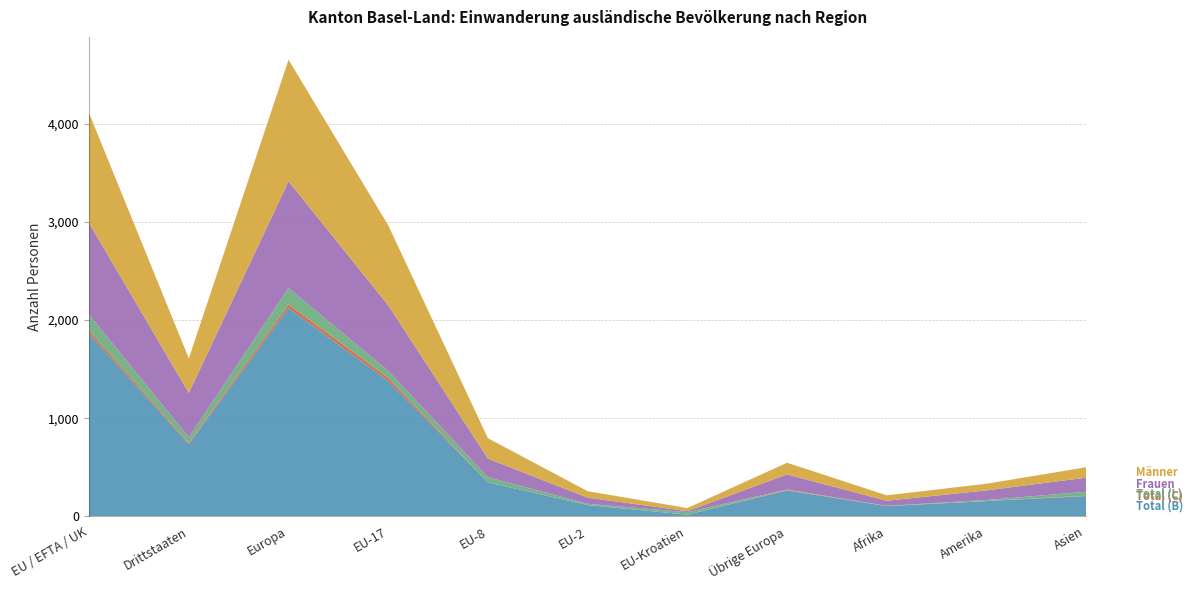

Reading left to right, extract all data points from this chart.

Total (B): EU / EFTA / UK=1859	Drittstaaten=736	Europa=2122	EU-17=1380	EU-8=346	EU-2=114	EU-Kroatien=17	Übrige Europa=263	Afrika=104	Amerika=155	Asien=206
Total (C): EU / EFTA / UK=32	Drittstaaten=12	Europa=37	EU-17=31	EU-8=0	EU-2=1	EU-Kroatien=0	Übrige Europa=5	Afrika=1	Amerika=1	Asien=4
Total (L): EU / EFTA / UK=163	Drittstaaten=57	Europa=168	EU-17=72	EU-8=52	EU-2=13	EU-Kroatien=25	Übrige Europa=5	Afrika=2	Amerika=10	Asien=40
Frauen: EU / EFTA / UK=934	Drittstaaten=452	Europa=1088	EU-17=668	EU-8=190	EU-2=62	EU-Kroatien=11	Übrige Europa=154	Afrika=52	Amerika=98	Asien=144
Männer: EU / EFTA / UK=1120	Drittstaaten=353	Europa=1239	EU-17=815	EU-8=208	EU-2=66	EU-Kroatien=31	Übrige Europa=119	Afrika=55	Amerika=68	Asien=106